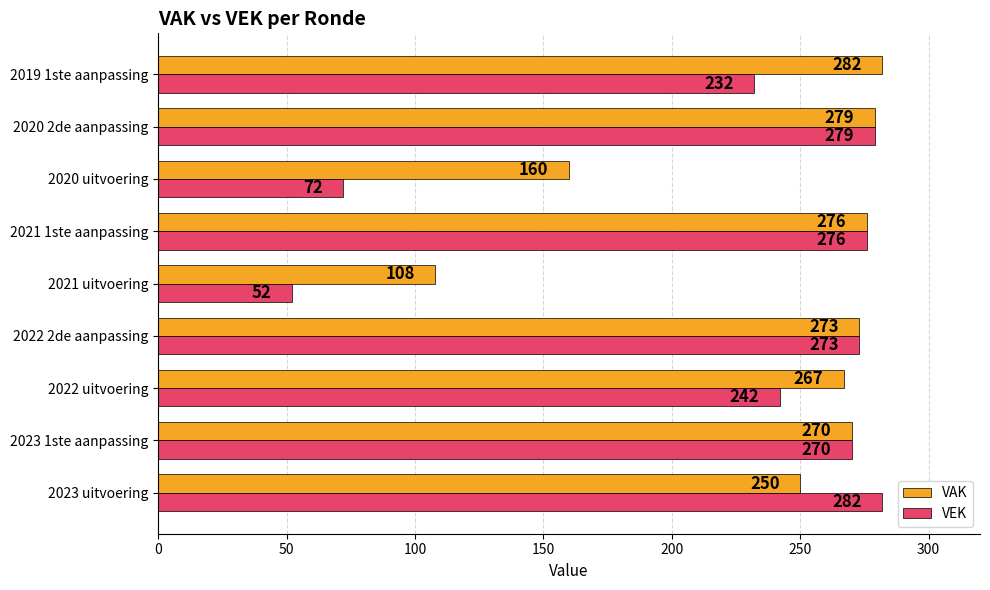

Which series has the widest spread of values?

VEK